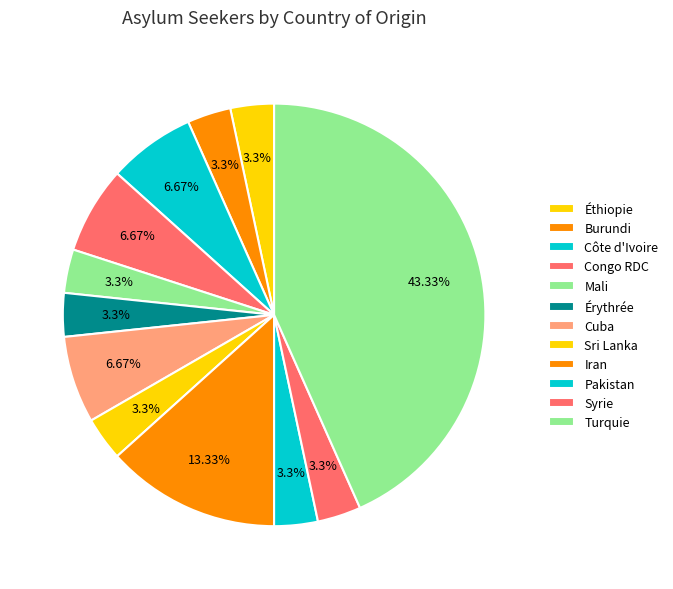

How many slices are in this pie chart?

12